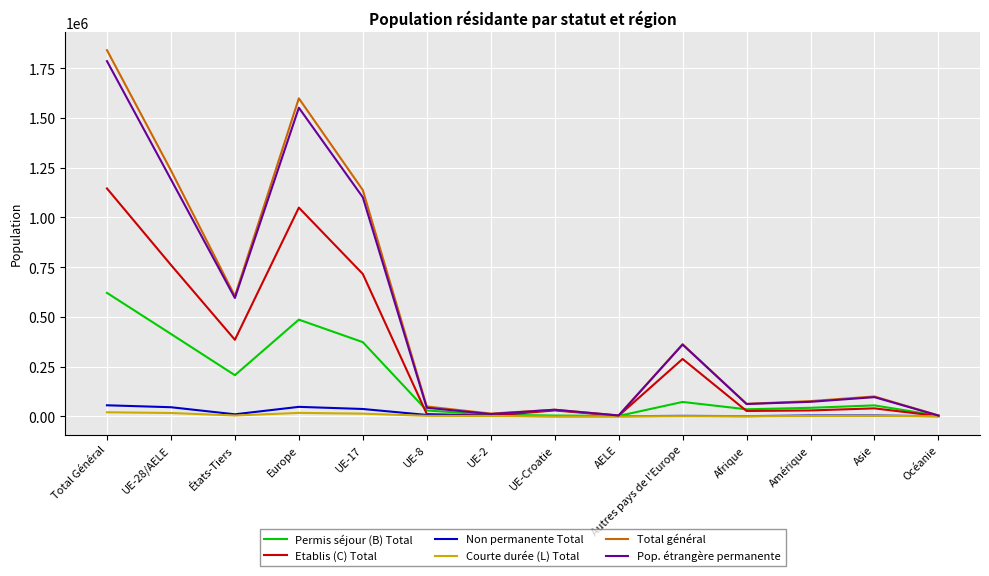

Is the value of Non permanente Total at UE-28/AELE greater than the value of Total général at Autres pays de l'Europe?

No